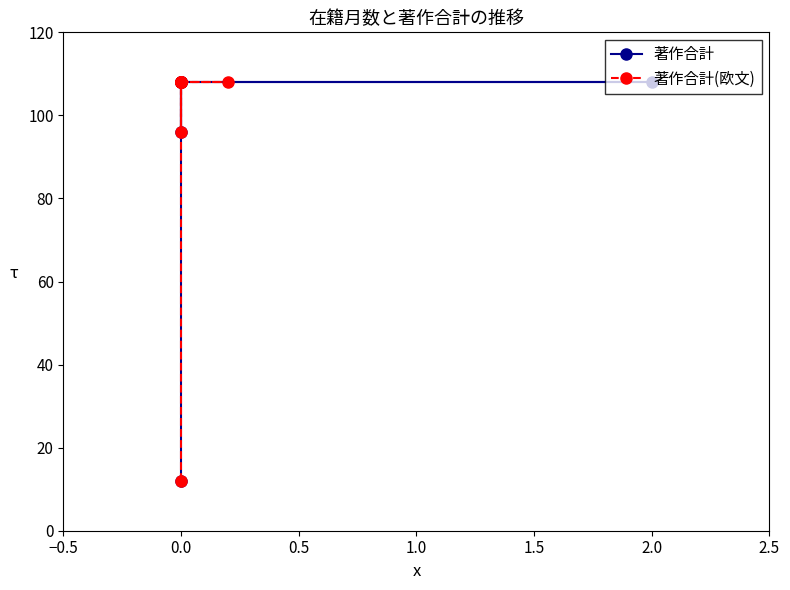

How many values in the 著作合計(欧文) series are below 108?

2